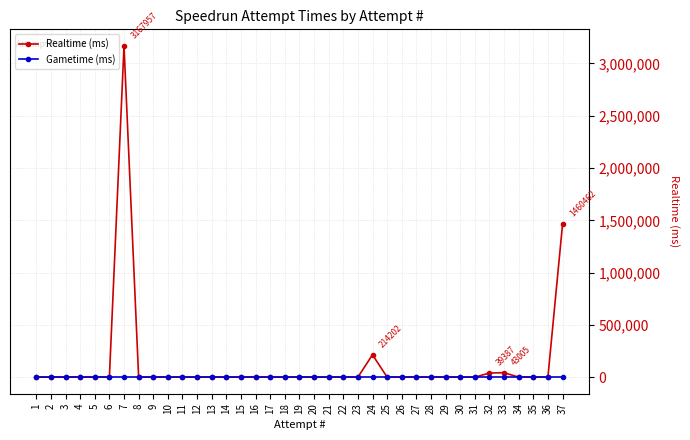

What is the difference between the highest and lowest values at 33?

43005